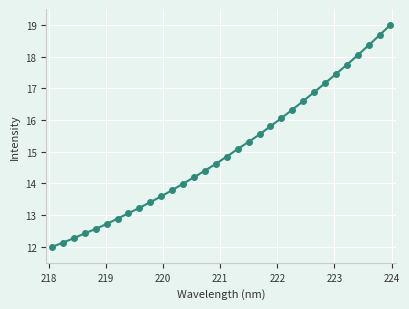

What is the smallest value displayed?

12.0